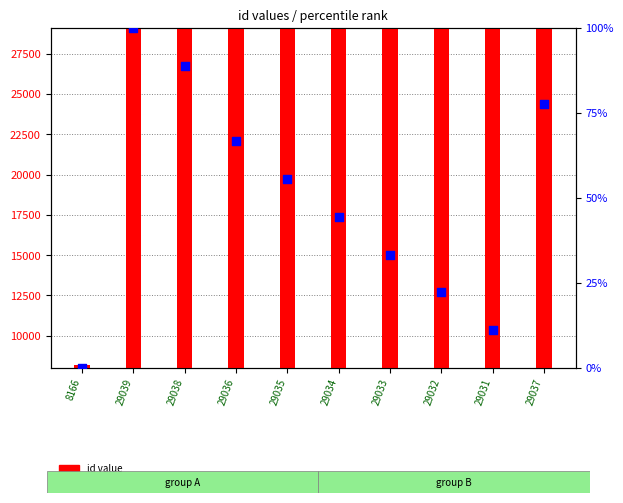

At which category is the sum across all series the highest?

29039